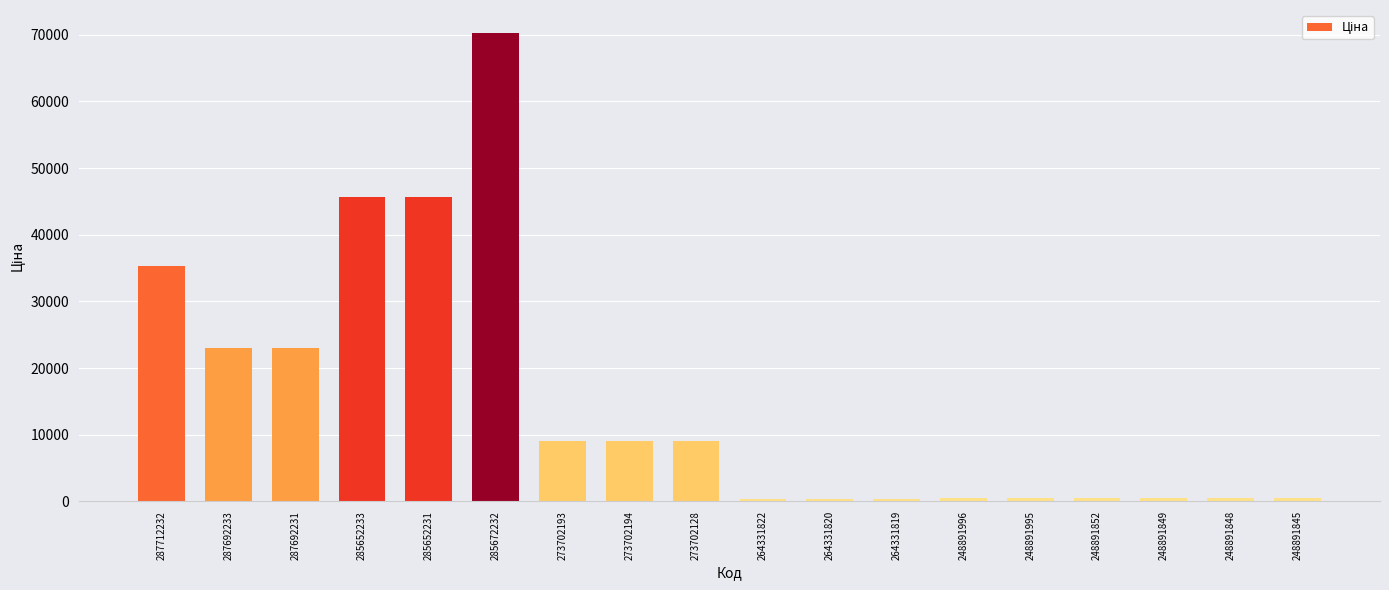

What is the smallest value displayed?

367.6